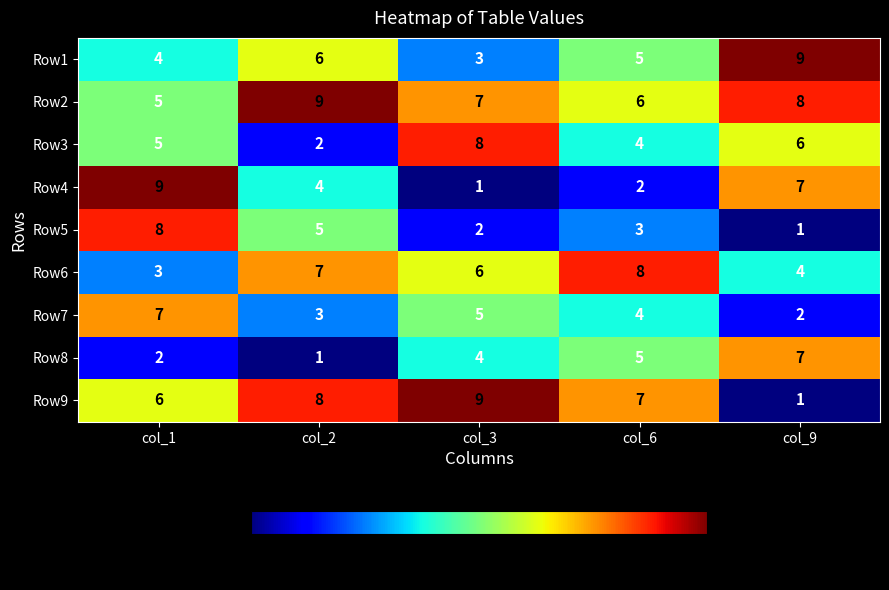

Which series changed the most between col_1 and col_9?

Row5